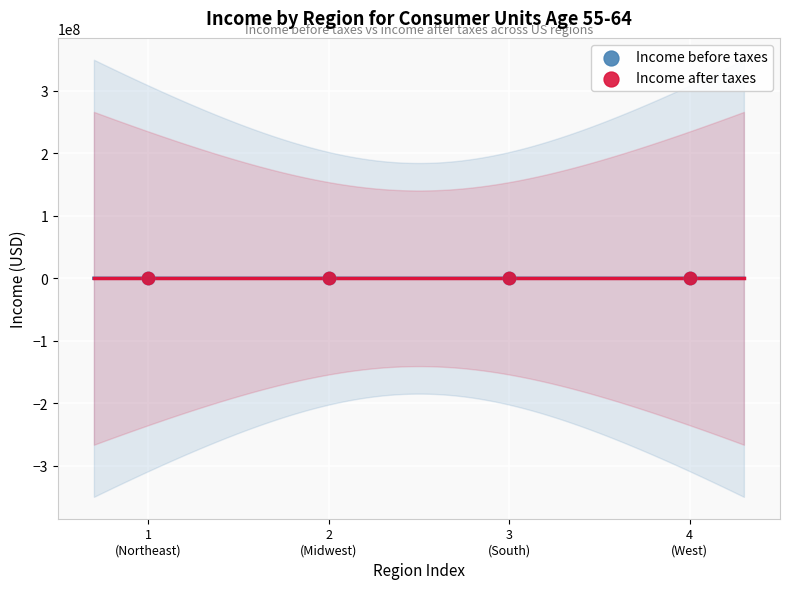

What are all the series names shown in the legend?

Income before taxes, Income after taxes